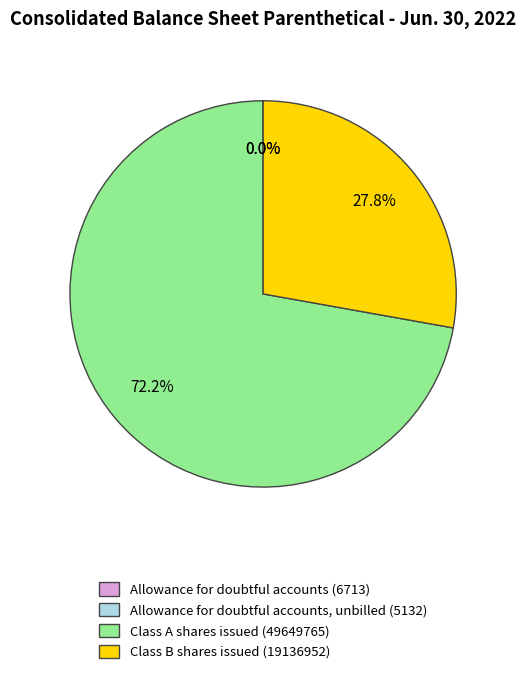

Which slice is the largest?

Class A shares issued (49649765)